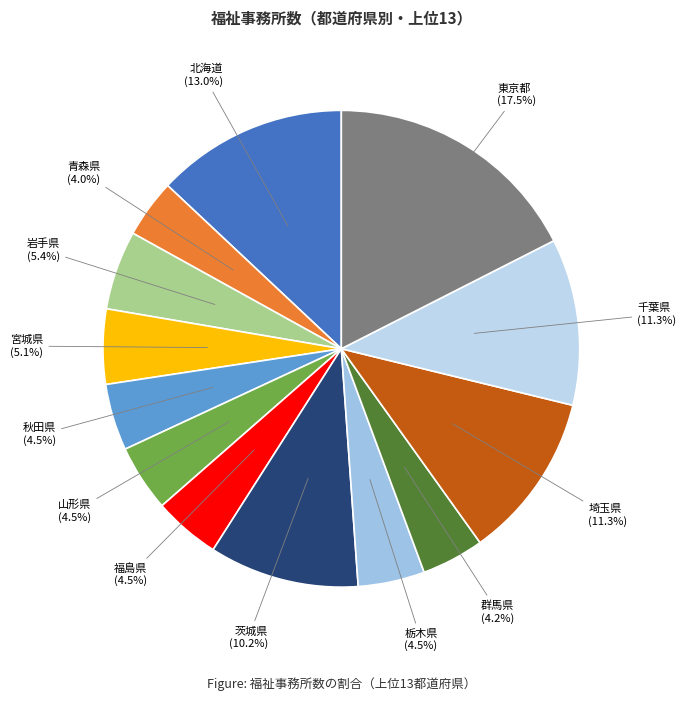

Combined, what portion of the pie is 秋田県 and 山形県?

9.0%